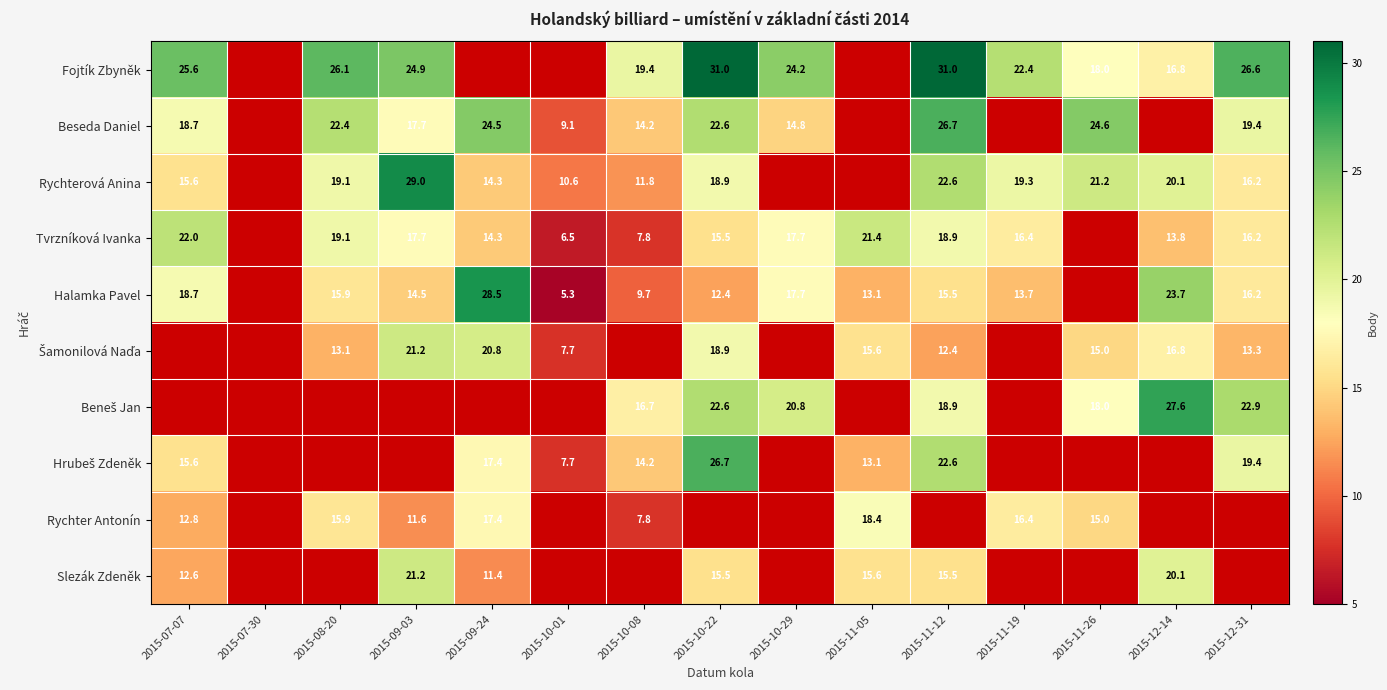

What is the difference between the Slezák Zdeněk values at 2015-10-22 and 2015-12-14?

4.6